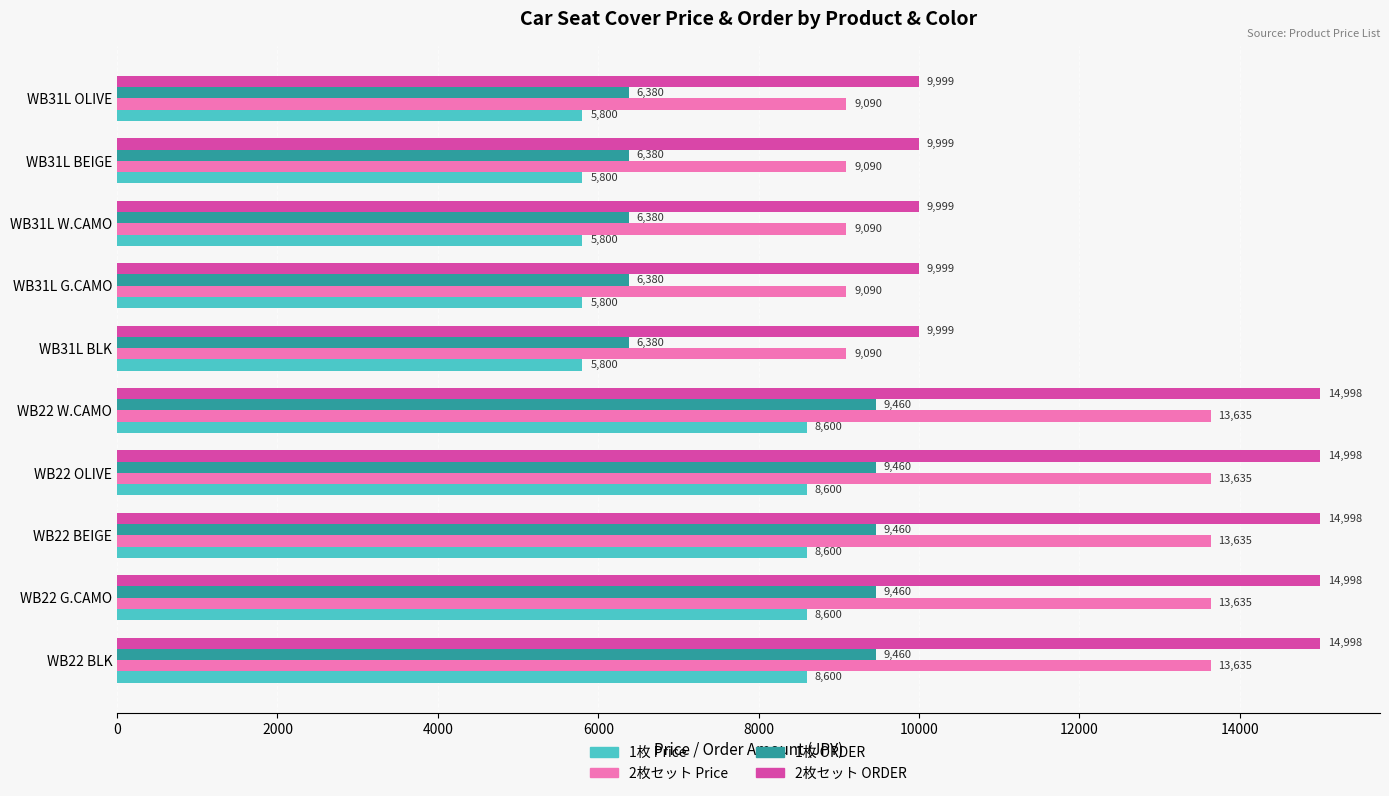

What is the lowest value of the 1枚 ORDER series?

6380.0